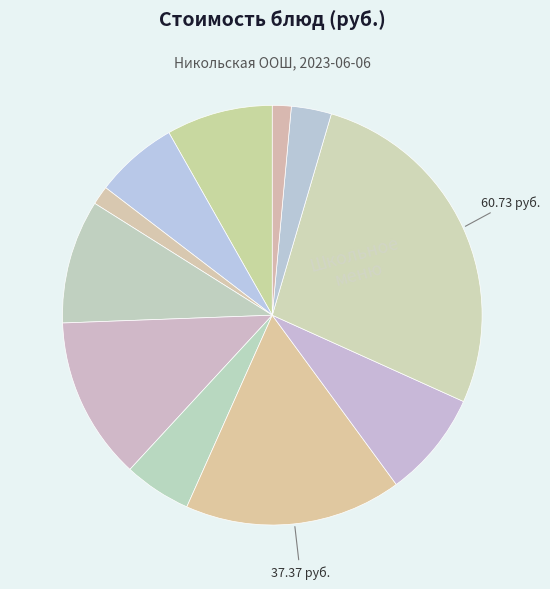

Which category has the smallest portion of the pie?

ХЛЕБ РЖАНО-ПШЕНИЧНЫЙ (Завтрак)